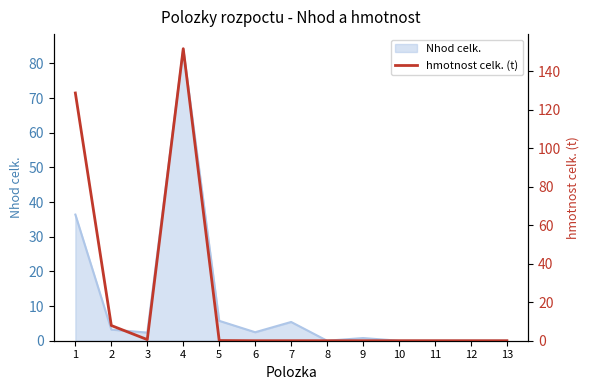

What is the greatest value displayed?

151.7